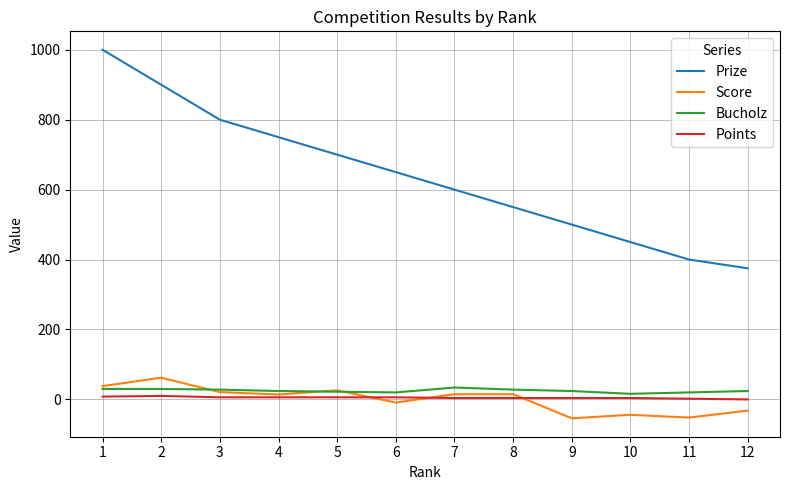

Is this an area chart (filled region under the line)?

No